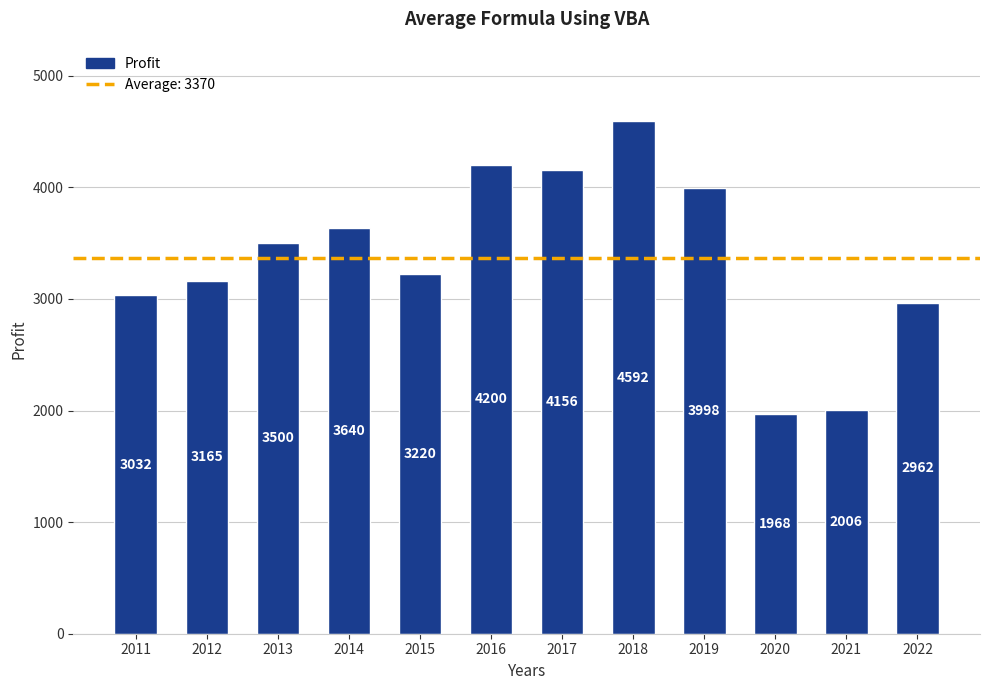

Reading right to left, extract all data points from this chart.

2022=2962	2021=2006	2020=1968	2019=3998	2018=4592	2017=4156	2016=4200	2015=3220	2014=3640	2013=3500	2012=3165	2011=3032